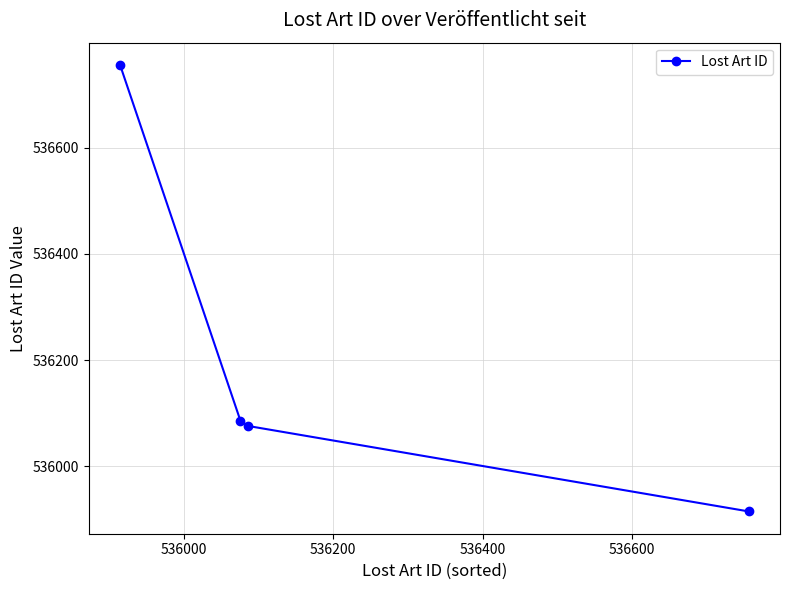

What is the sum of all values?

2144833